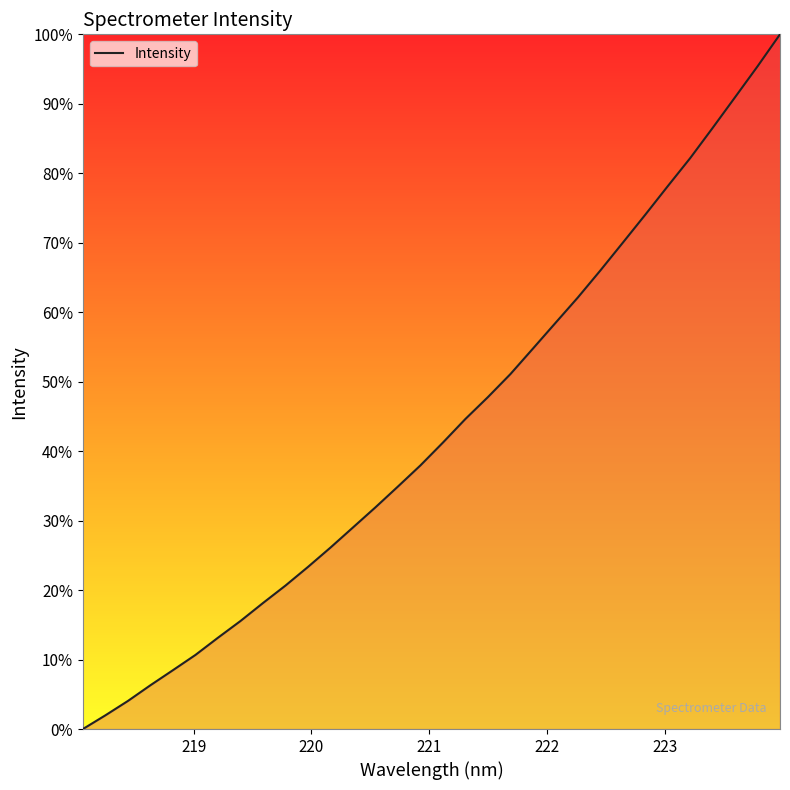

How many values are above zero?

31